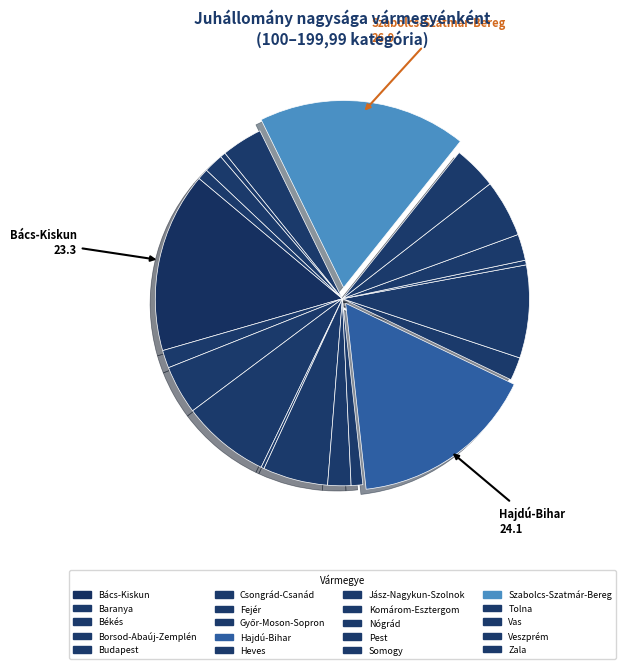

Is Szabolcs-Szatmár-Bereg the majority of the pie?

No